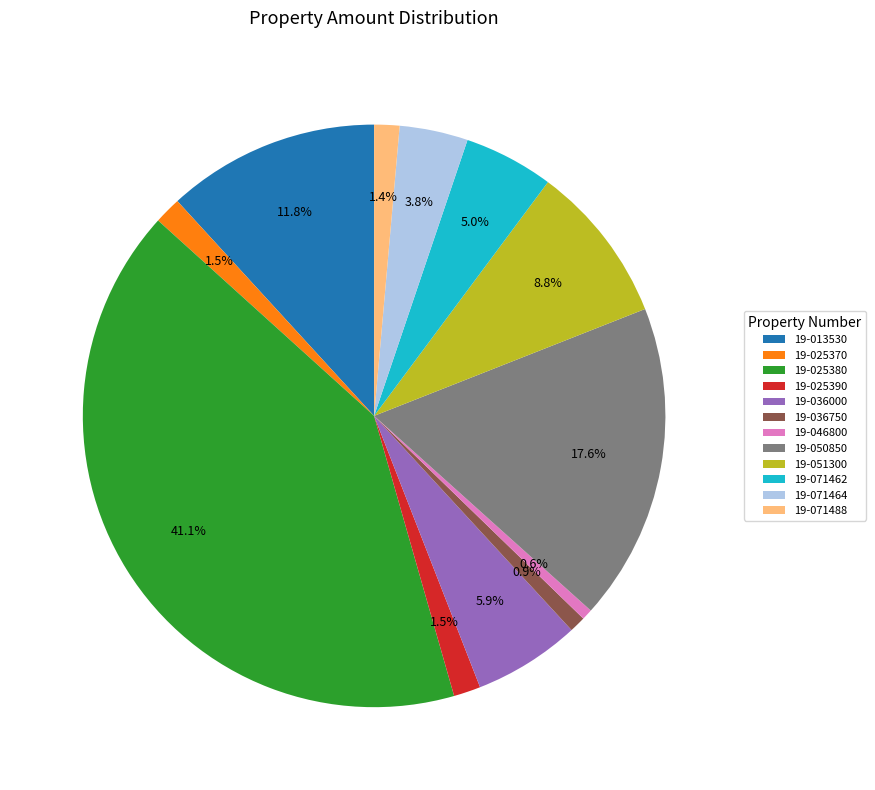

What percentage do 19-071462 and 19-071464 together represent?

8.8%